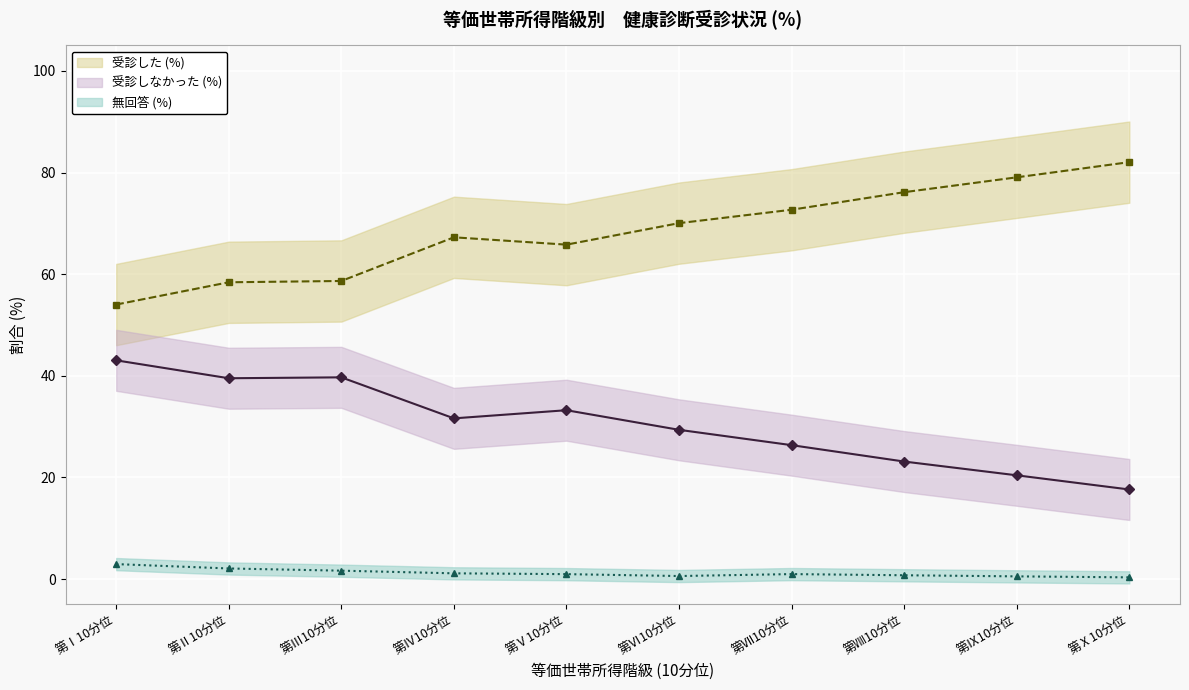

What are all the series names shown in the legend?

受診した (%) (line), 受診しなかった (%) (line), 無回答 (%) (line)